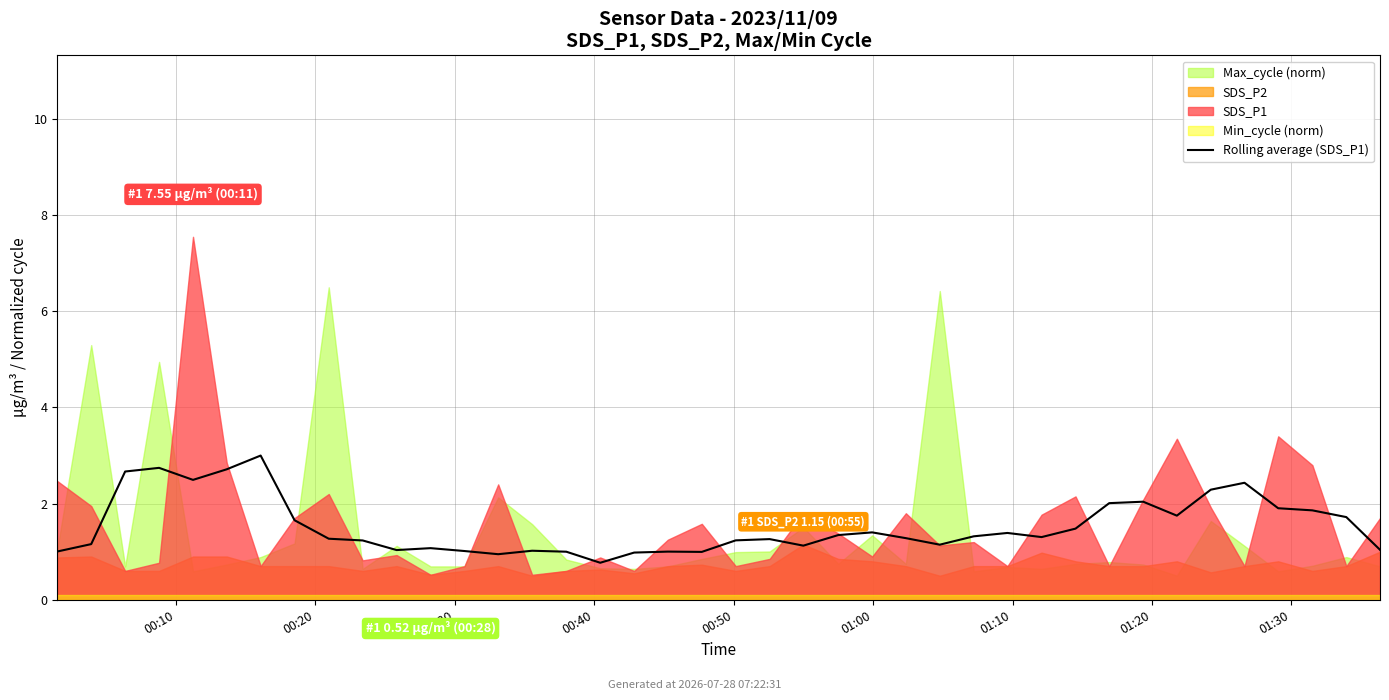

What is the difference between the values at 36 and 01:10?

1.1